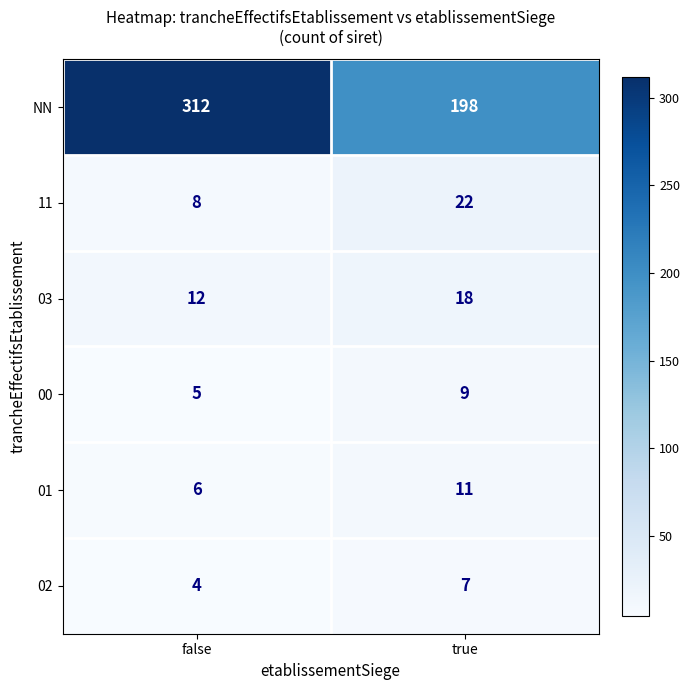

The 01 series shows 6 at false. True or false?

True